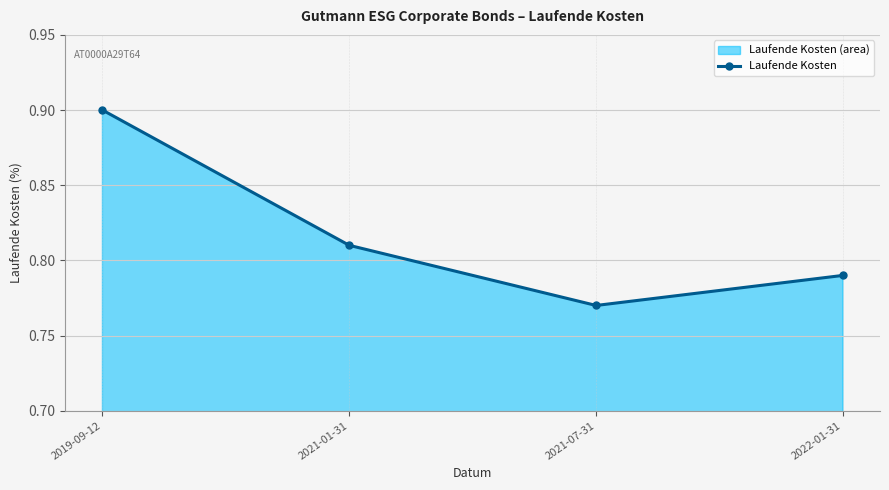

Reading left to right, what are all the values shown in this chart?

0.9	0.8	0.8	0.8